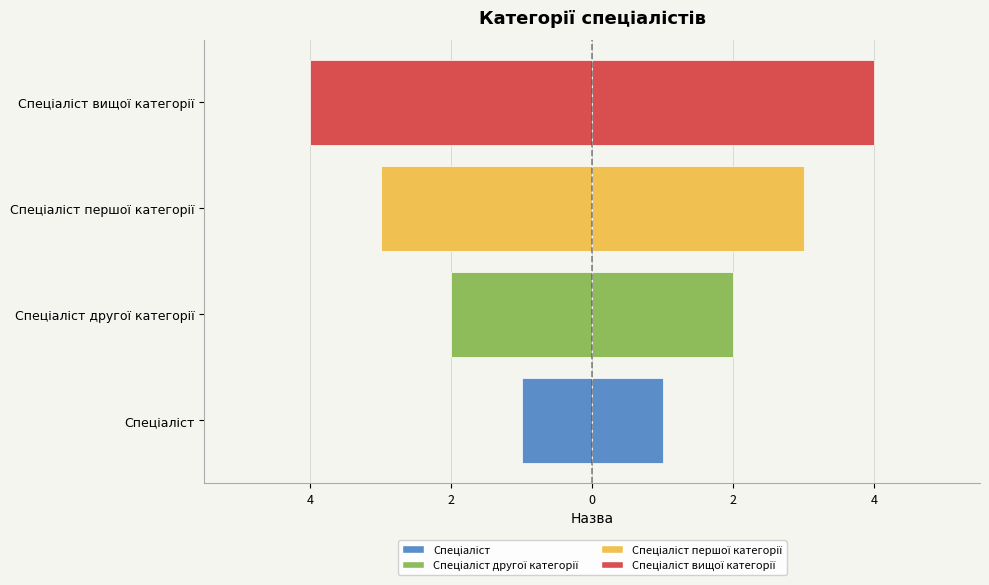

What is the smallest value displayed?

-4